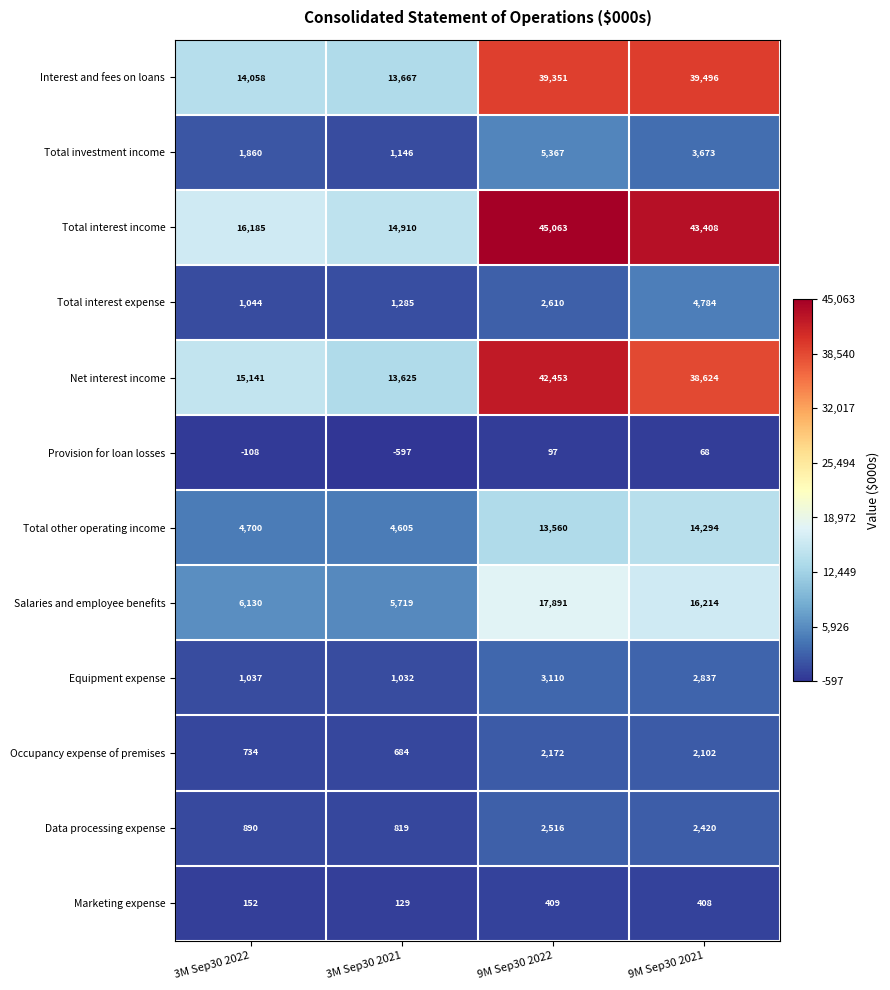

What is the spread (max minus min) of values at 3M Sep30 2022?

16293